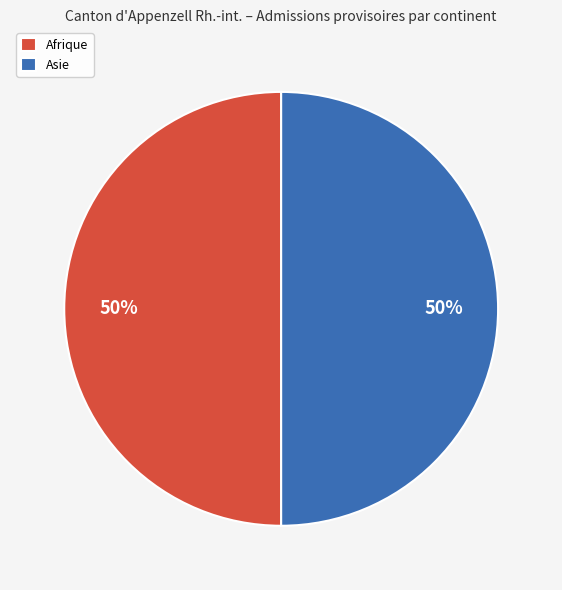

To the nearest percent, what is the combined percentage of Asie and Afrique?

100%